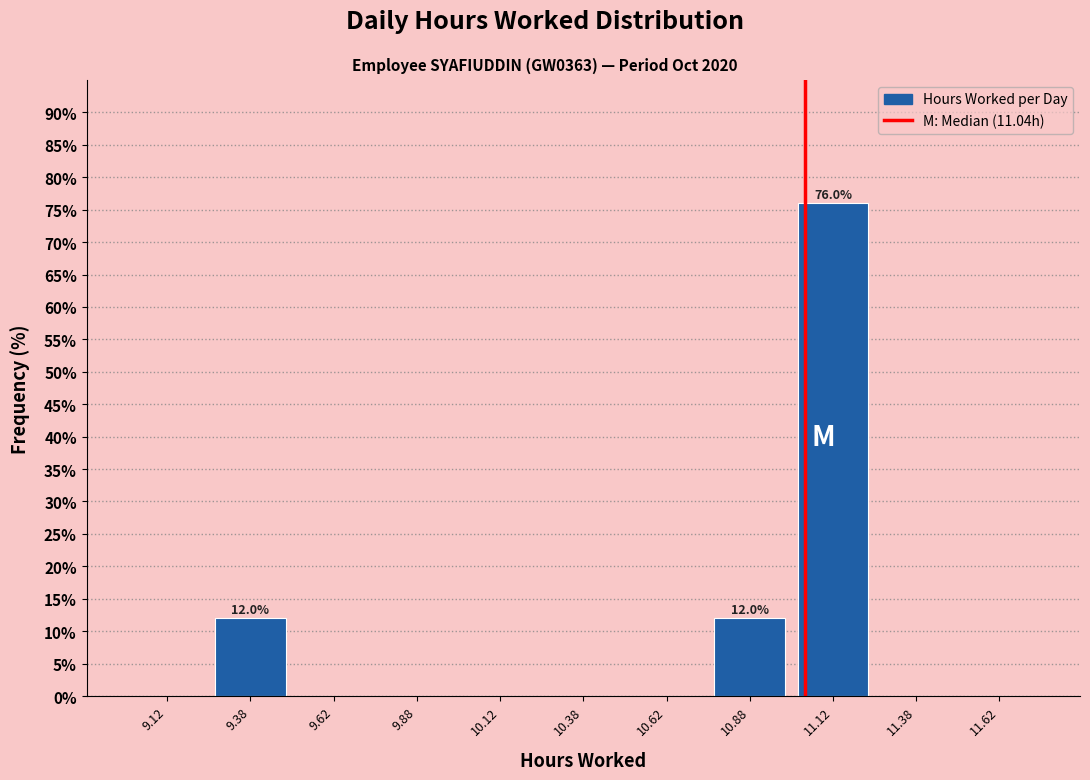

Which range on the x-axis has the tallest bar?

11.00 to 11.25